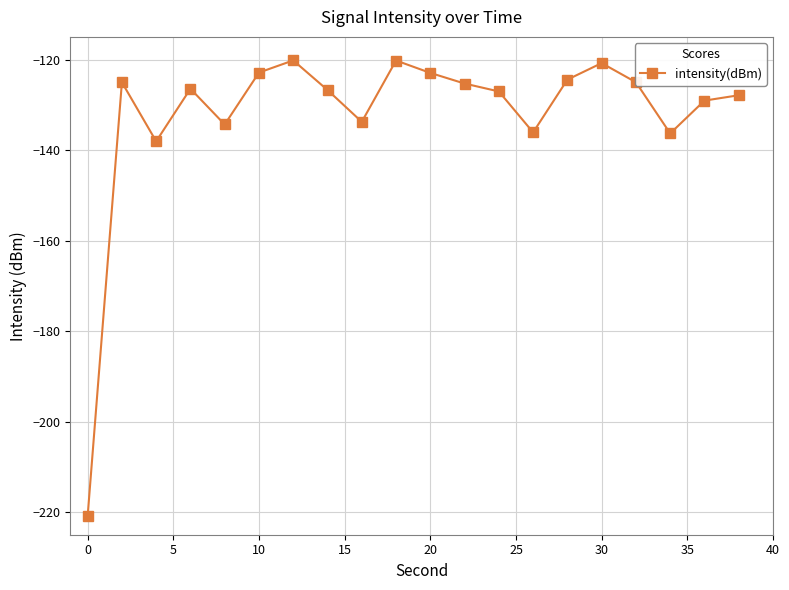

What is the value of the 20th point from the left?

-127.9